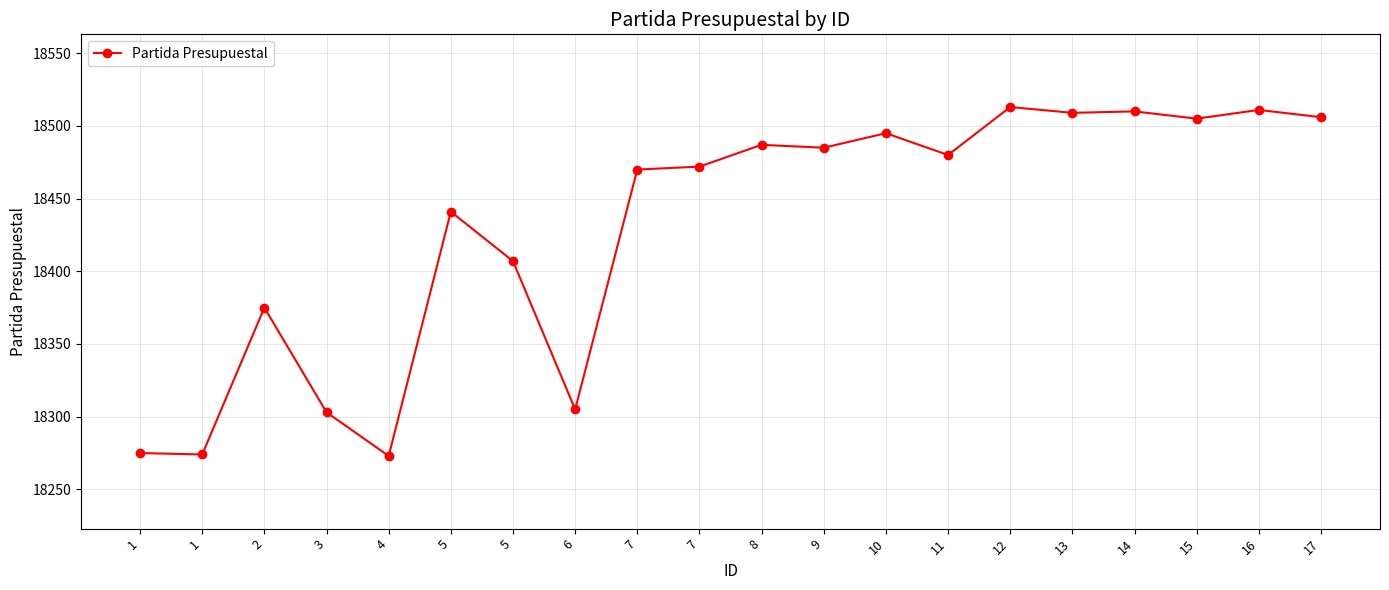

How many values are below 18480?

10